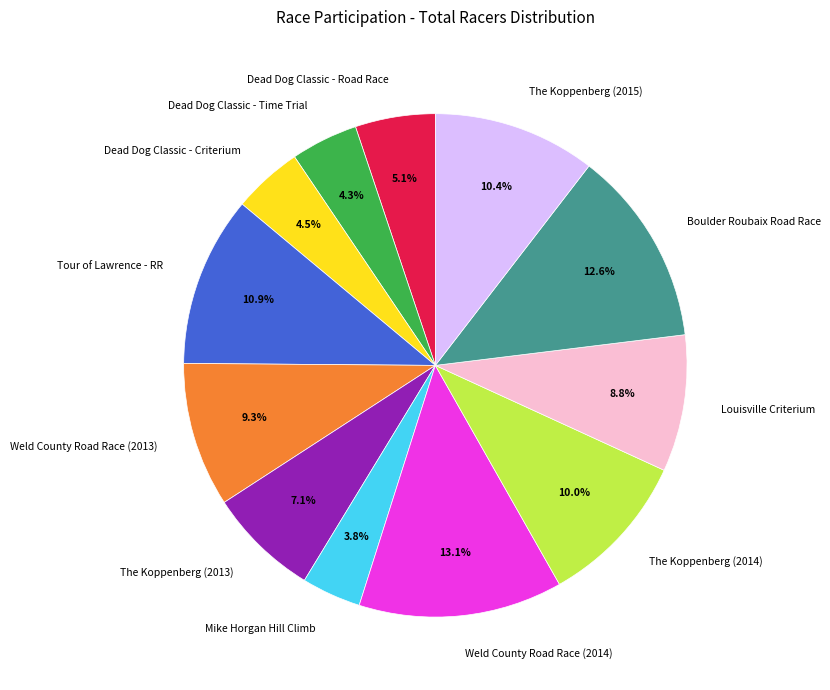

Combined, do Louisville Criterium and Tour of Lawrence - RR account for over 50%?

No